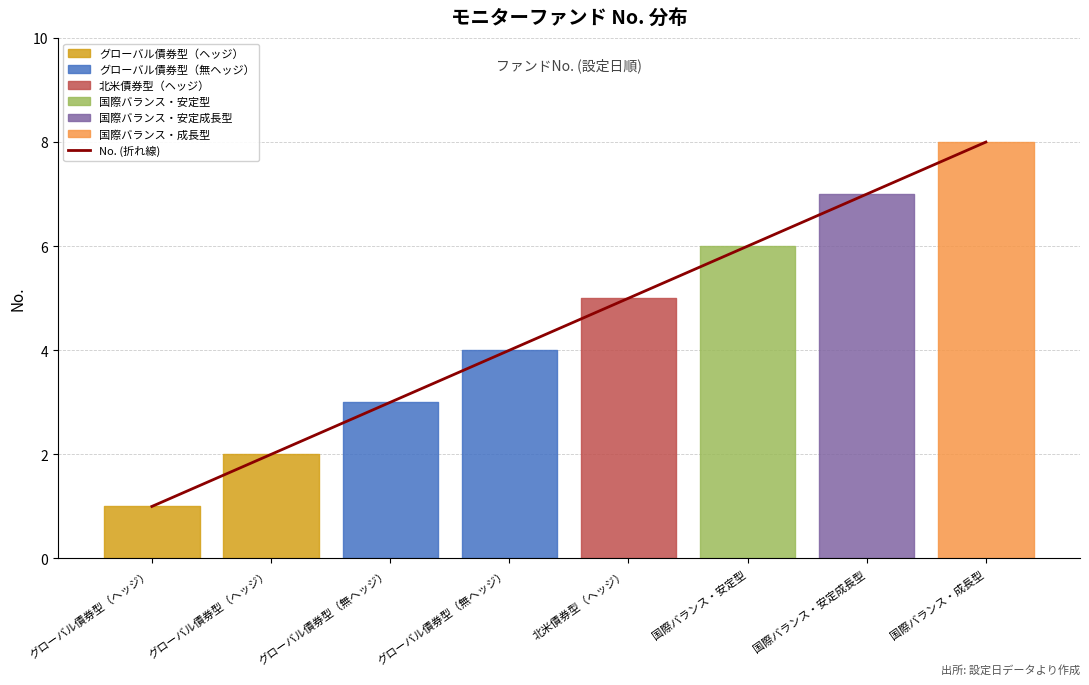

Does the chart have visible grid lines?

Yes